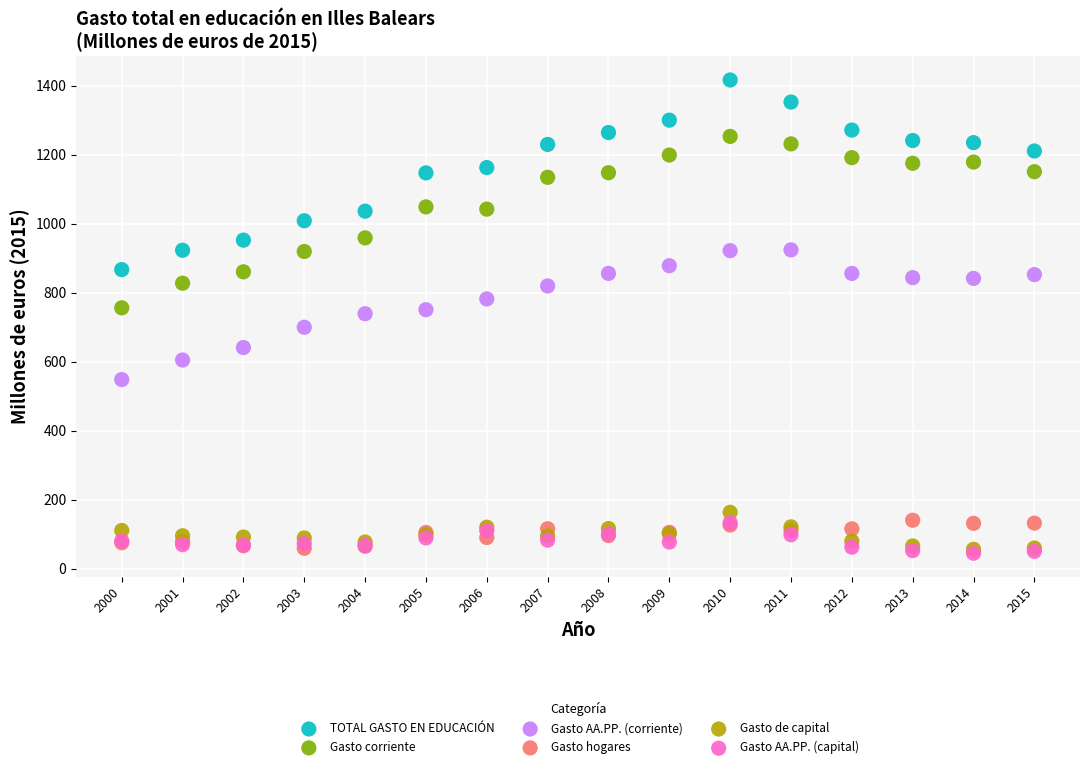

Which series contains the highest Y value?

TOTAL GASTO EN EDUCACIÓN